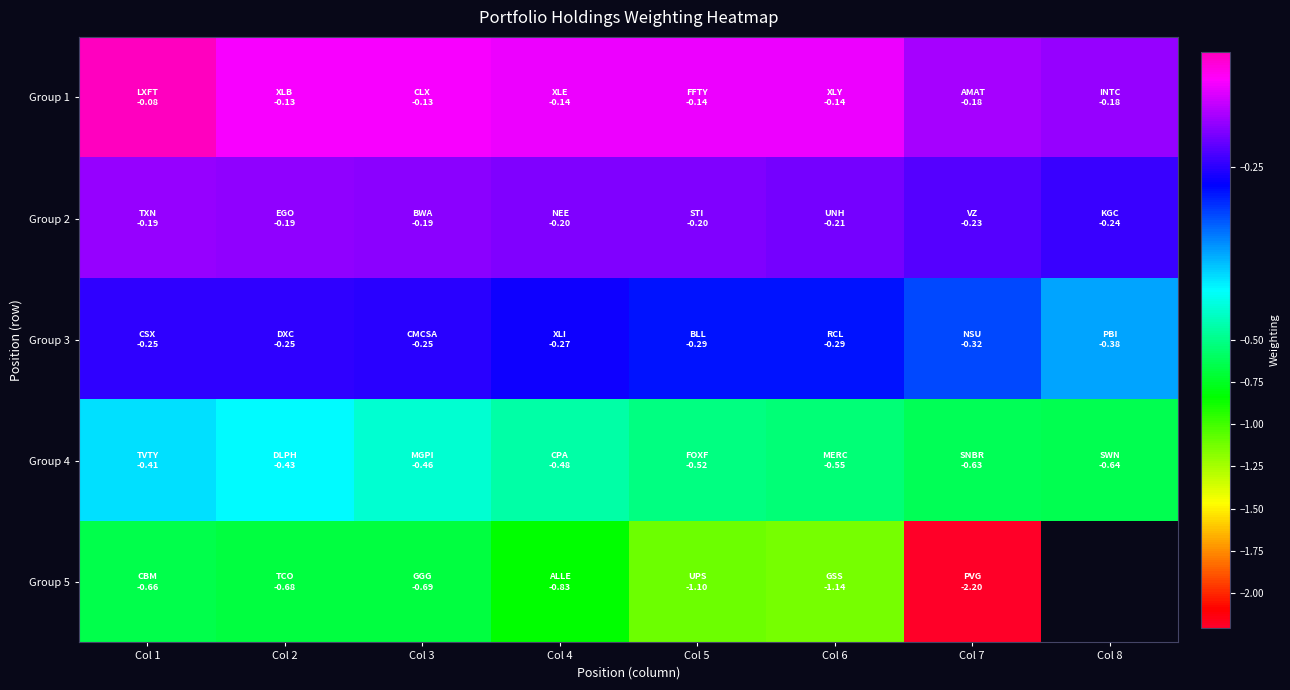

Is it true that Group 3 equals -0.2 at Col 2?

False